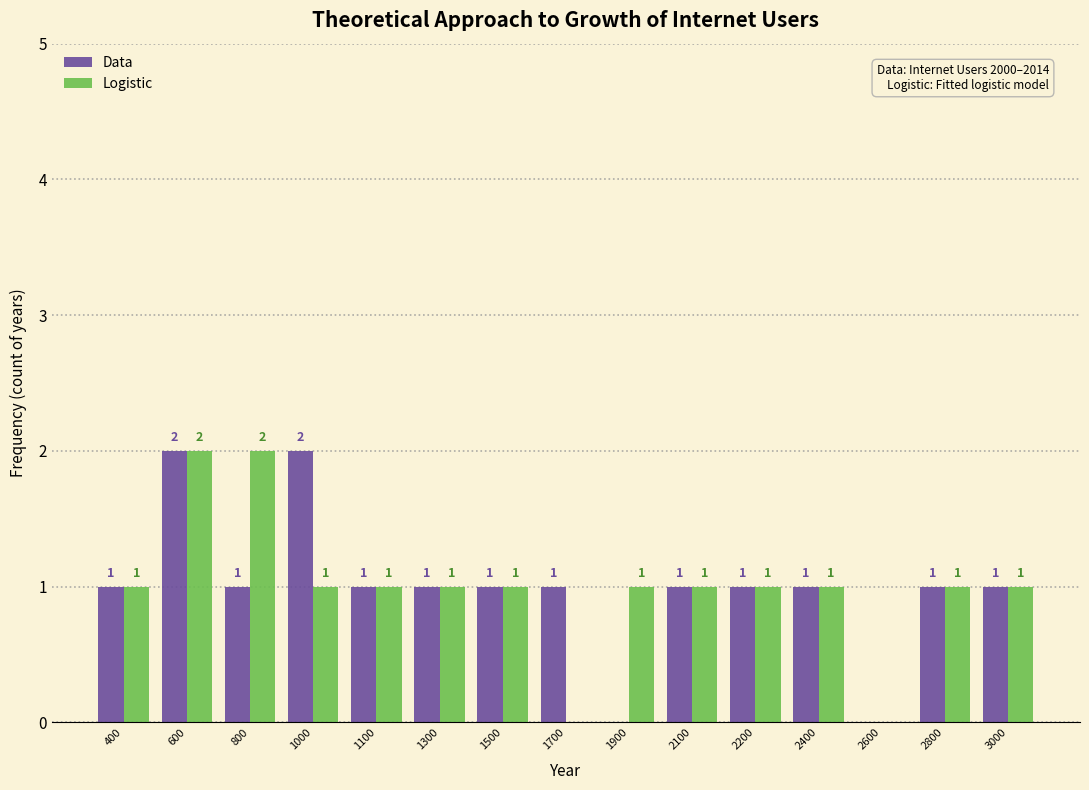

Reading left to right, extract all data points from this chart.

Data: 400=1	600=2	800=1	1000=2	1100=1	1300=1	1500=1	1700=1	1900=0	2100=1	2200=1	2400=1	2600=0	2800=1	3000=1
Logistic: 400=1	600=2	800=2	1000=1	1100=1	1300=1	1500=1	1700=0	1900=1	2100=1	2200=1	2400=1	2600=0	2800=1	3000=1